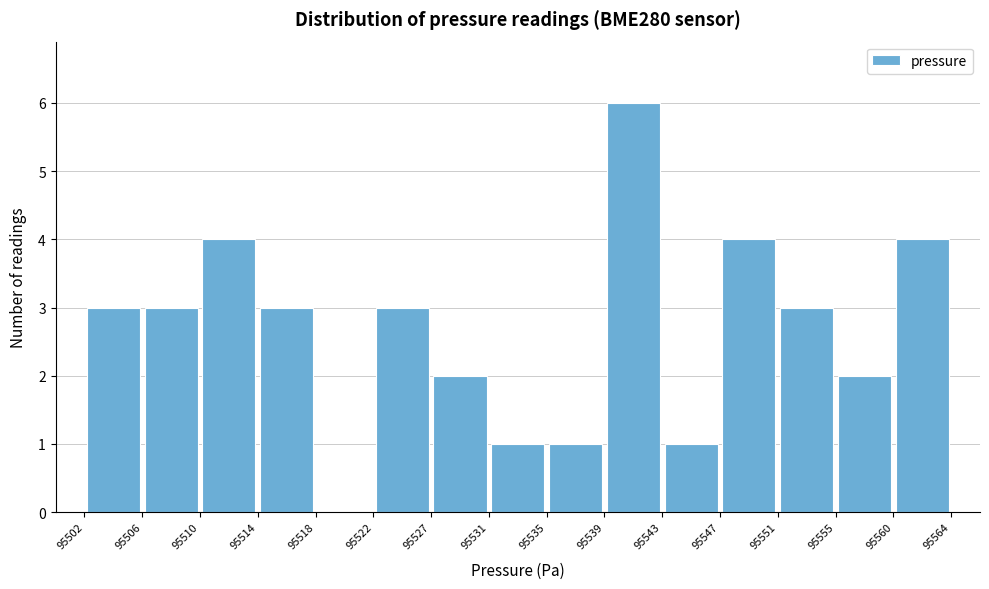

Reading left to right, transcribe this chart: for each bar, give the range it covers on the x-axis and its height. The values are not printed on the chart, so give them approximately, as read against the axis.

95502 to 95506: 3
95506 to 95510: 3
95510 to 95514: 4
95514 to 95518: 3
95518 to 95522: 0
95522 to 95527: 3
95527 to 95531: 2
95531 to 95535: 1
95535 to 95539: 1
95539 to 95543: 6
95543 to 95547: 1
95547 to 95551: 4
95551 to 95555: 3
95555 to 95560: 2
95560 to 95564: 4